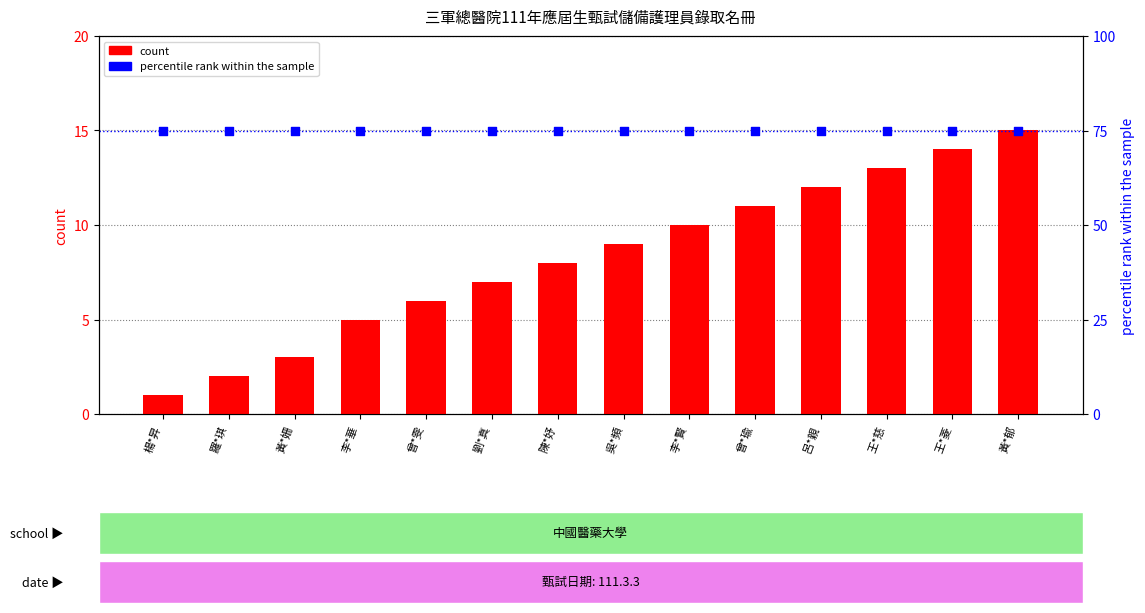

At how many categories does at least one series exceed 68?

14